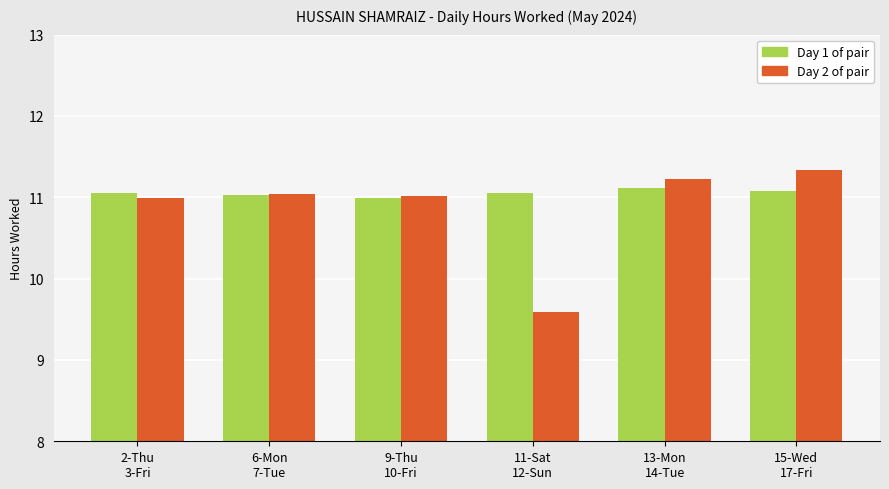

What is the maximum value shown in the chart?

11.3